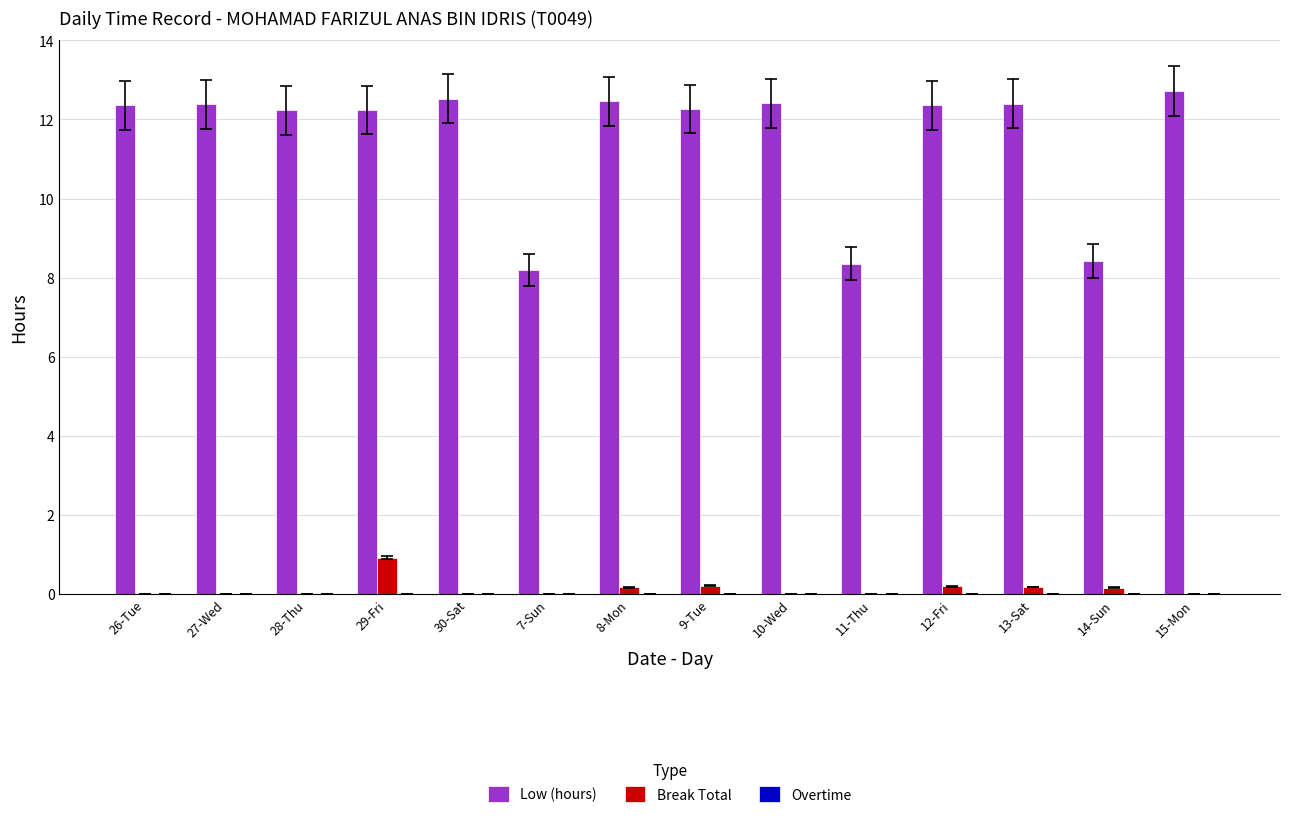

The Break Total series shows 0.0 at 30-Sat. True or false?

True